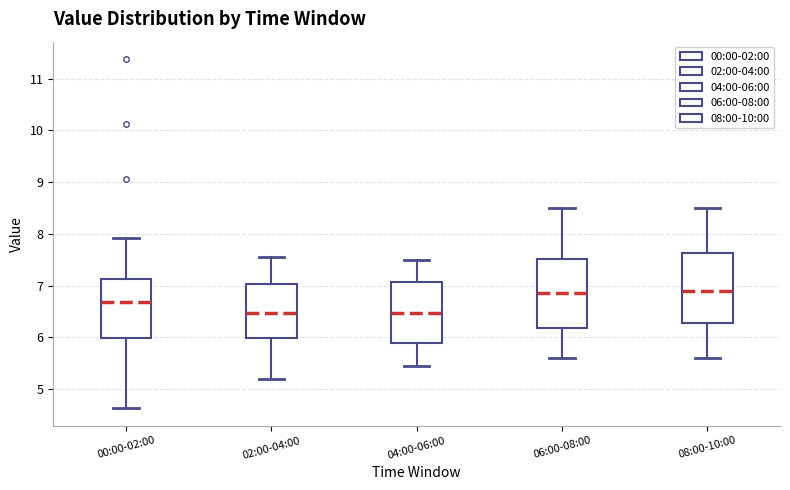

Reading left to right, transcribe this box plot: for each box, give where its median line is, the range the box spans, and where its two whiskers end, as read against the y-axis. The values are not printed on the chart, so give them approximately, as read against the axis.

00:00-02:00: median 6.7, box 6.0 to 7.1, whiskers 4.6 to 7.9
02:00-04:00: median 6.5, box 6.0 to 7.0, whiskers 5.2 to 7.6
04:00-06:00: median 6.5, box 5.9 to 7.1, whiskers 5.5 to 7.5
06:00-08:00: median 6.9, box 6.2 to 7.5, whiskers 5.6 to 8.5
08:00-10:00: median 6.9, box 6.3 to 7.6, whiskers 5.6 to 8.5